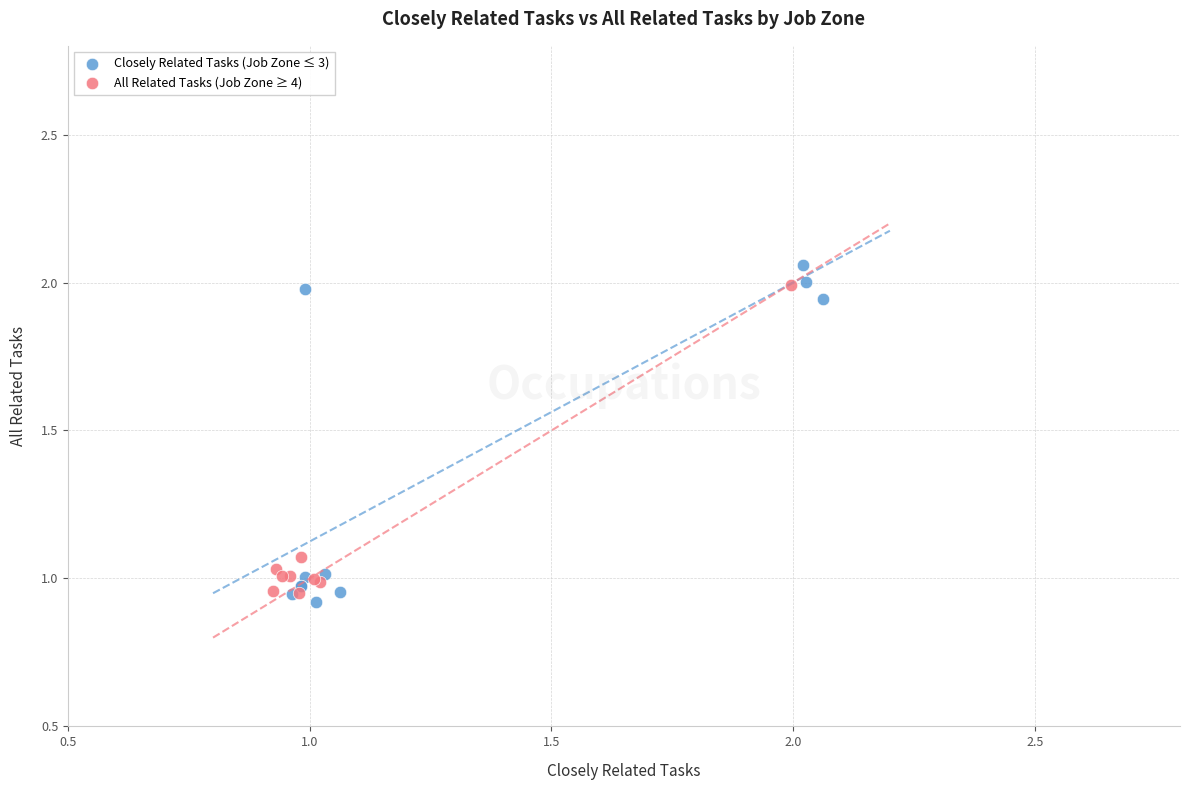

Which series contains the lowest Y value?

Closely Related Tasks (Job Zone ≤ 3)